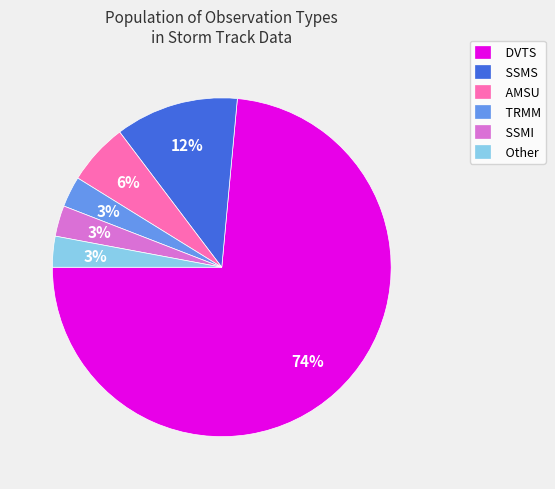

How many segments does this pie chart have?

6